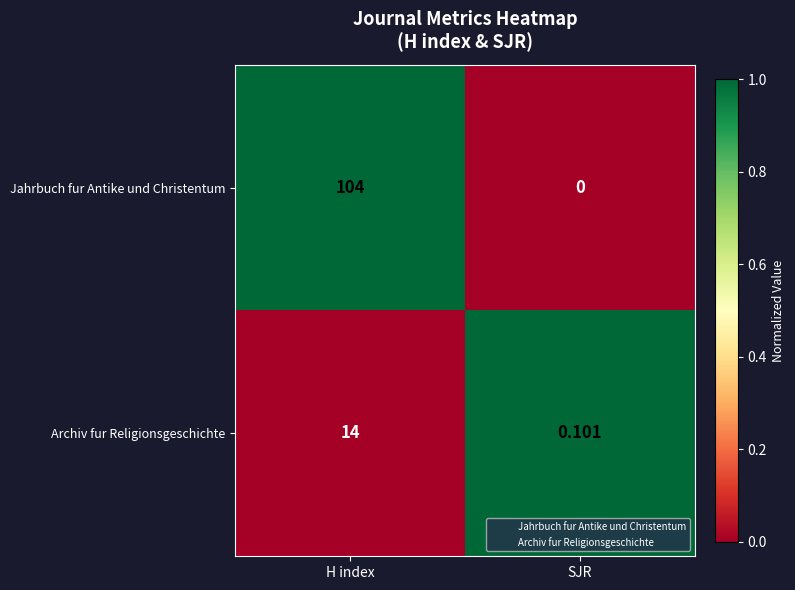

Which series has the widest spread of values?

Jahrbuch fur Antike und Christentum